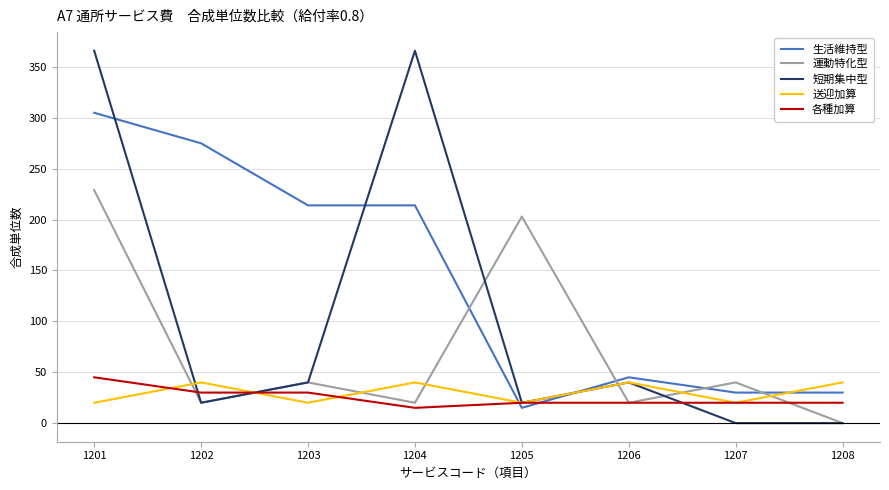

What is the difference between the second highest and second lowest values in the 運動特化型 series?

183